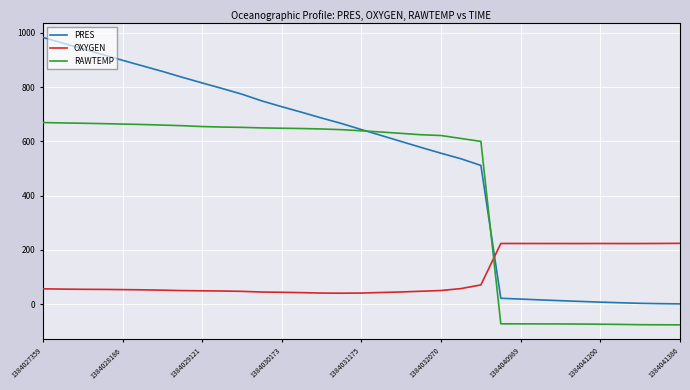

Which series has the widest spread of values?

PRES